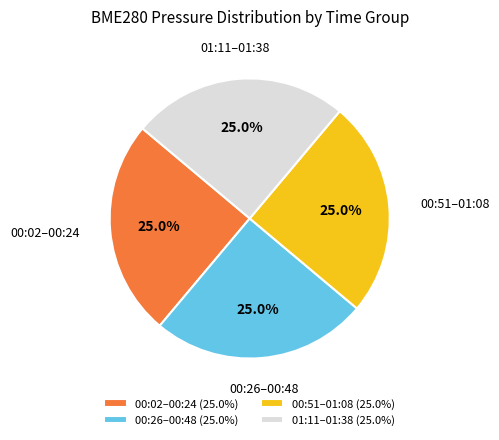

What portion of the pie excludes 01:11–01:38 (25.0%)?

75.0%